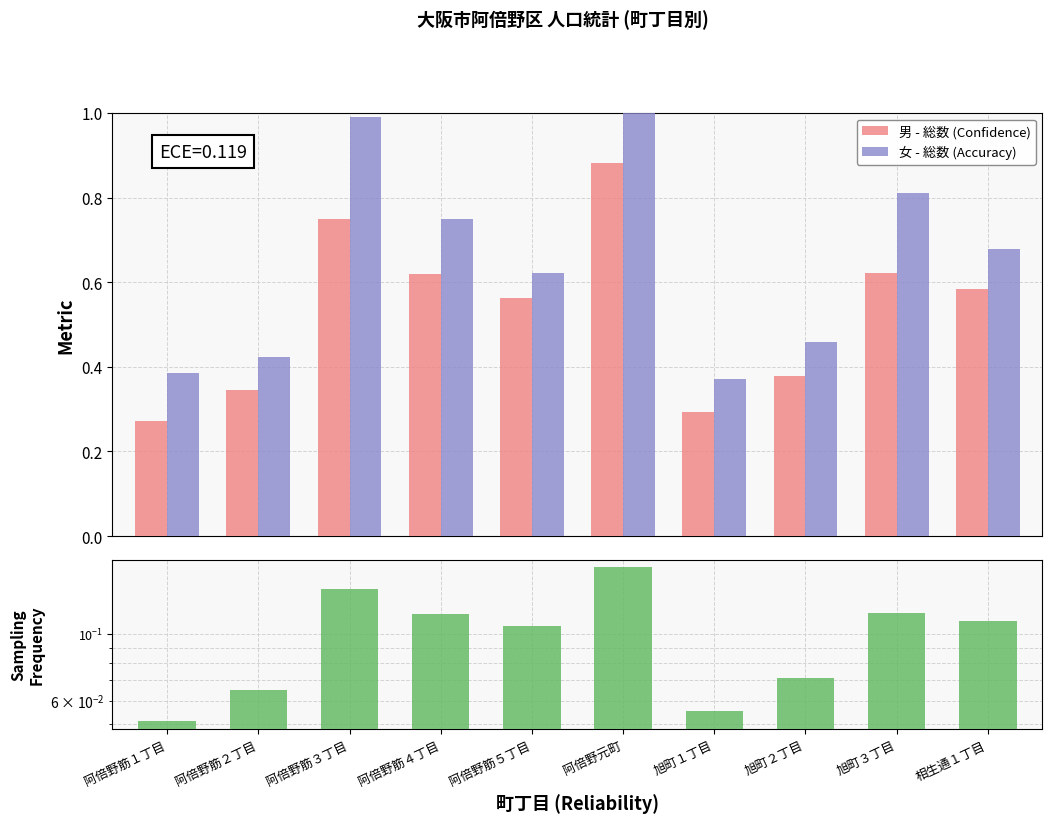

The 女 - 総数 (Accuracy) series shows 1.1 at 旭町３丁目. True or false?

False